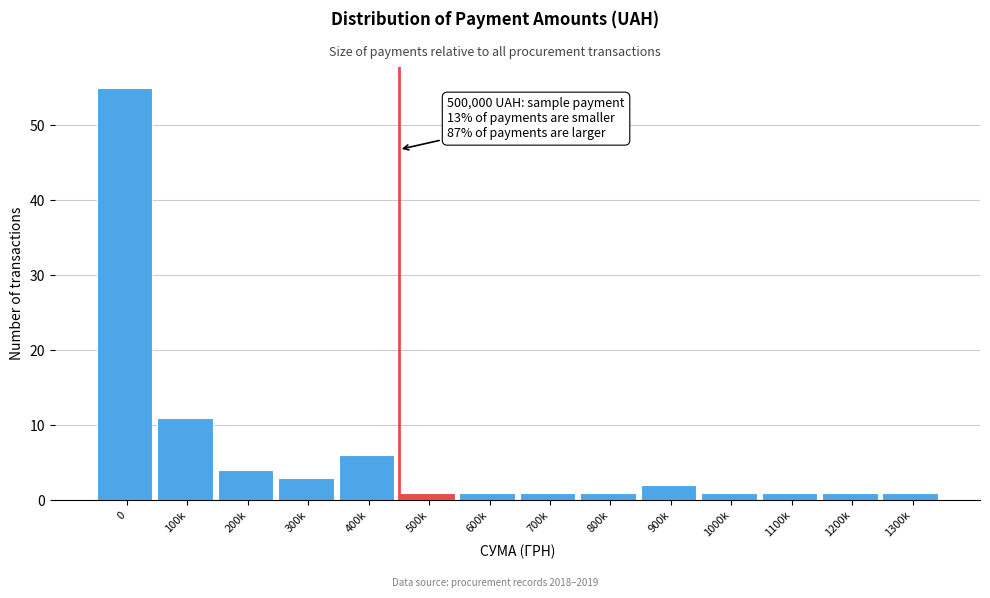

Reading left to right, extract all data points from this chart.

55	11	4	3	6	1	1	1	1	2	1	1	1	1